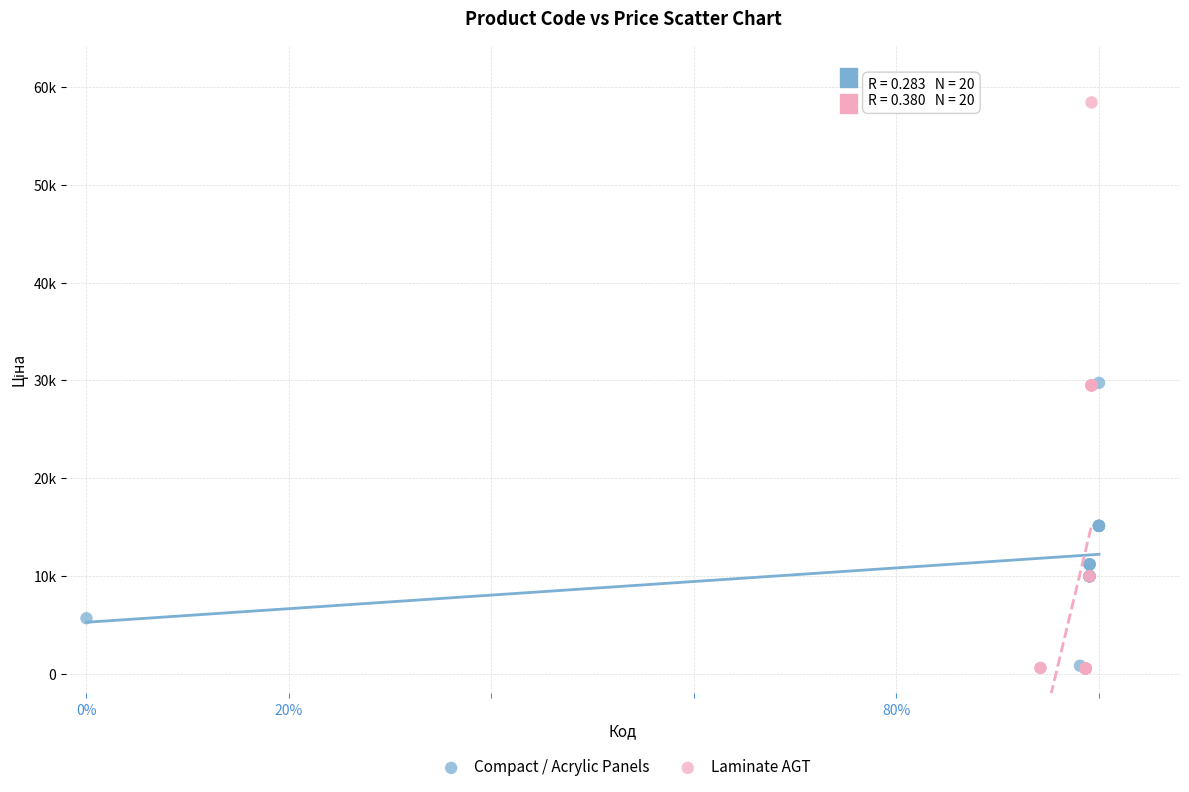

Which series has the largest Y range (max minus min)?

Laminate AGT